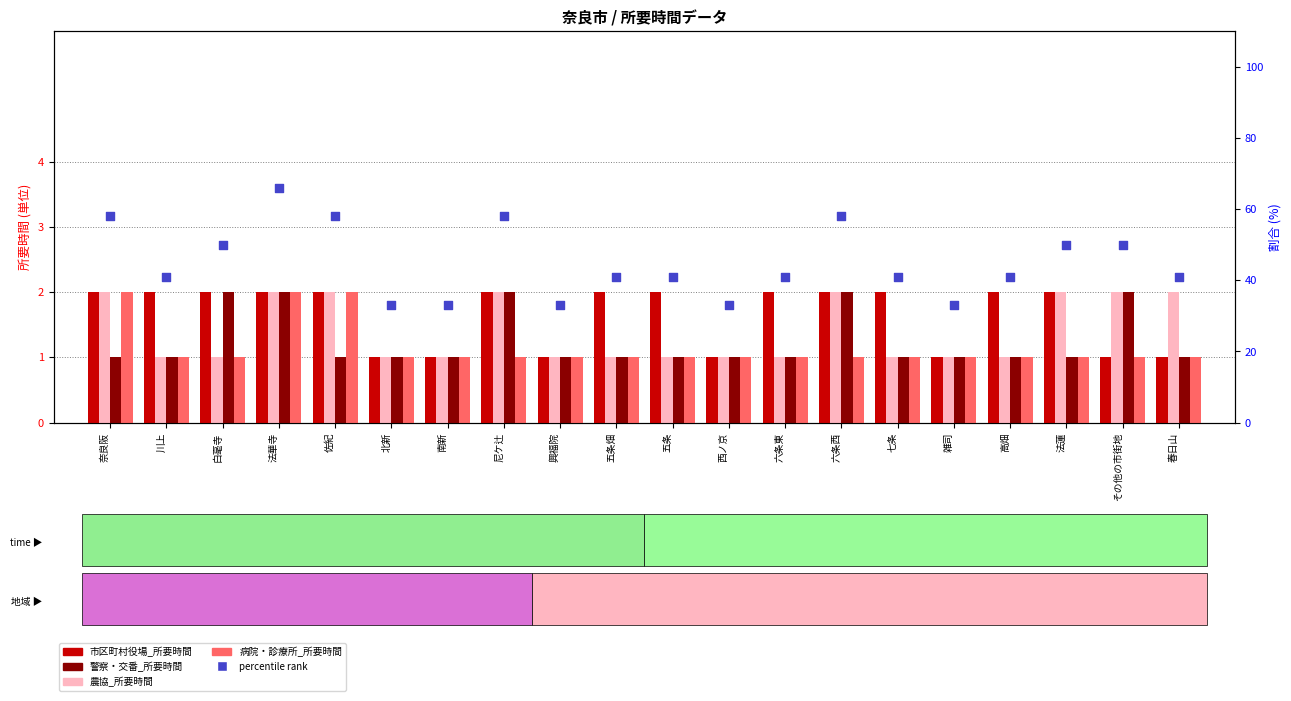

Which series has the largest Y range (max minus min)?

percentile rank within the sample